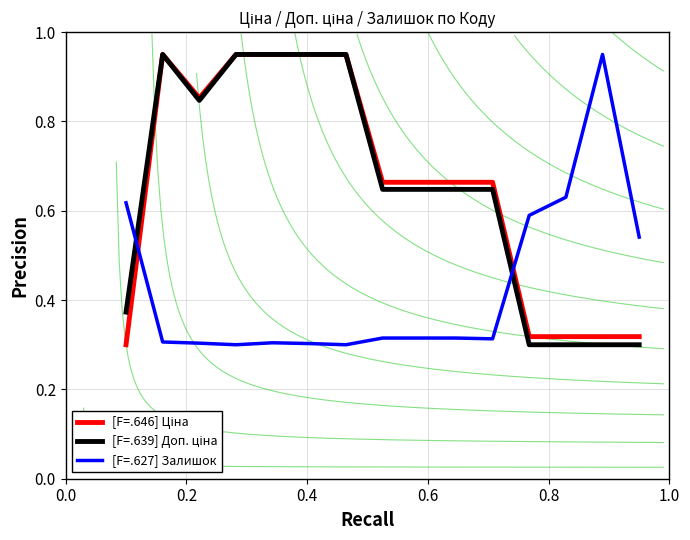

Reading left to right, list all the values displayed in this chart.

[F=.646] Ціна: 0.3	0.9	0.9	0.9	0.9	0.9	0.9	0.7	0.7	0.7	0.7	0.3	0.3	0.3	0.3
[F=.639] Доп. ціна: 0.4	0.9	0.8	0.9	0.9	0.9	0.9	0.6	0.6	0.6	0.6	0.3	0.3	0.3	0.3
[F=.627] Залишок: 0.6	0.3	0.3	0.3	0.3	0.3	0.3	0.3	0.3	0.3	0.3	0.6	0.6	0.9	0.5